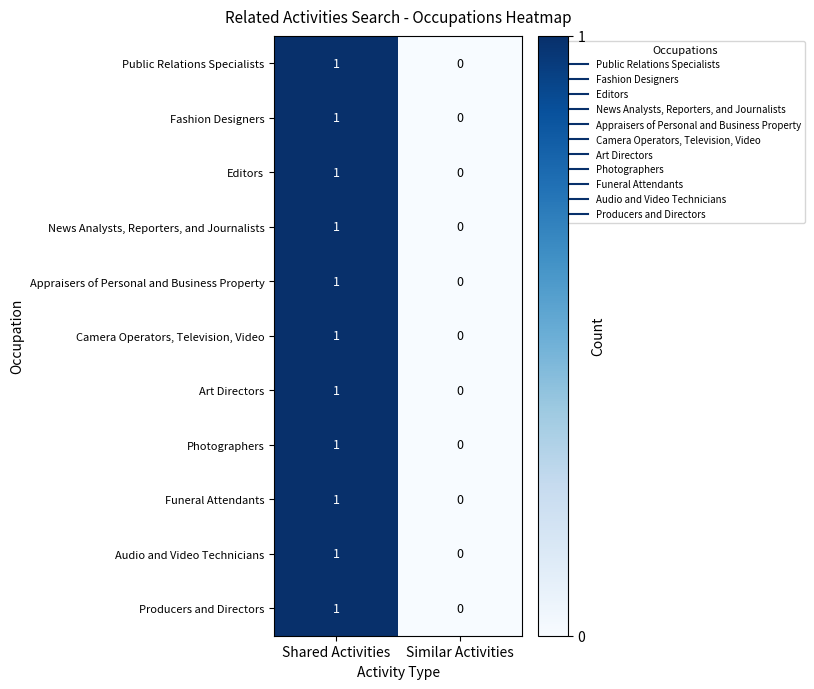

Is the value of Photographers at Similar Activities greater than the value of Appraisers of Personal and Business Property at Shared Activities?

No